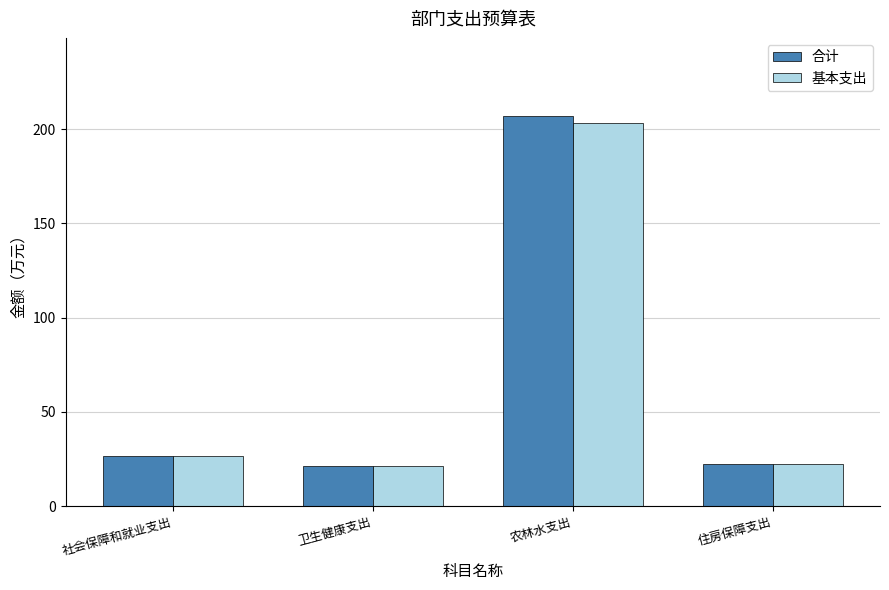

Which series has the largest range (max minus min)?

合计